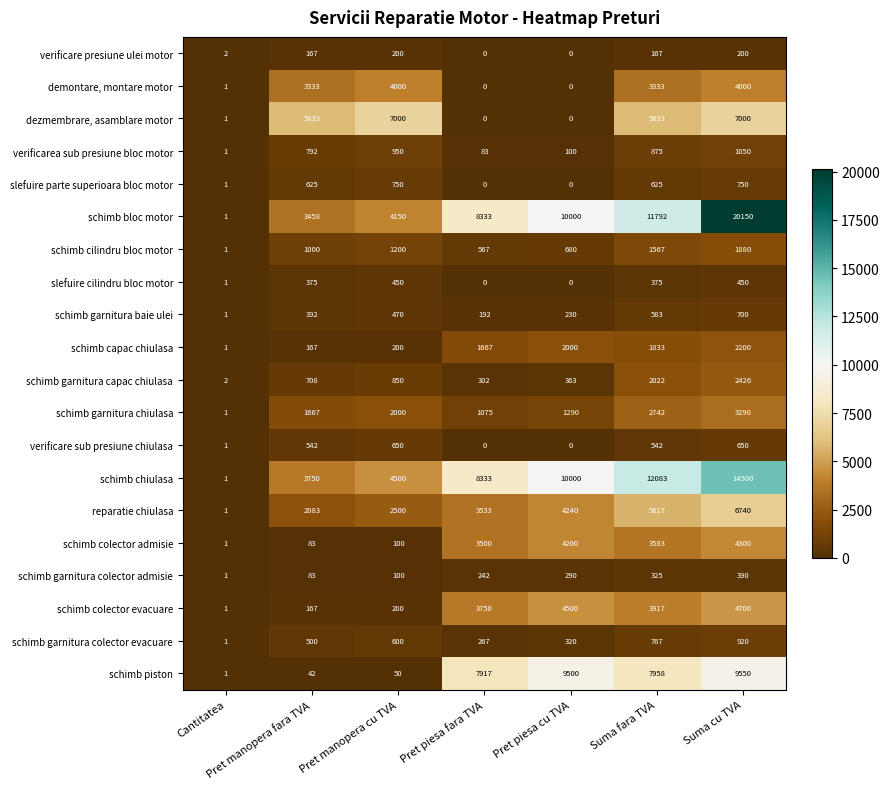

What is the total value across all series at Pret piesa cu TVA?

47713